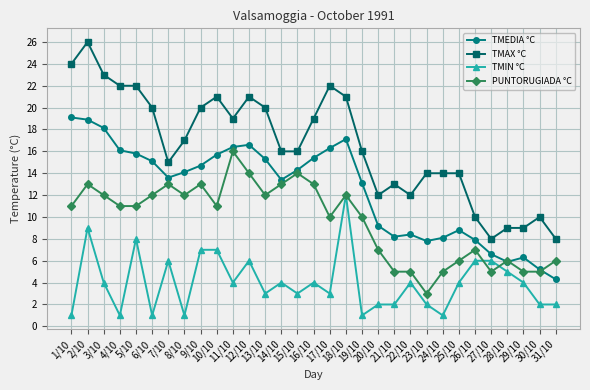

Which category has the highest value in the PUNTORUGIADA °C series?

11/10